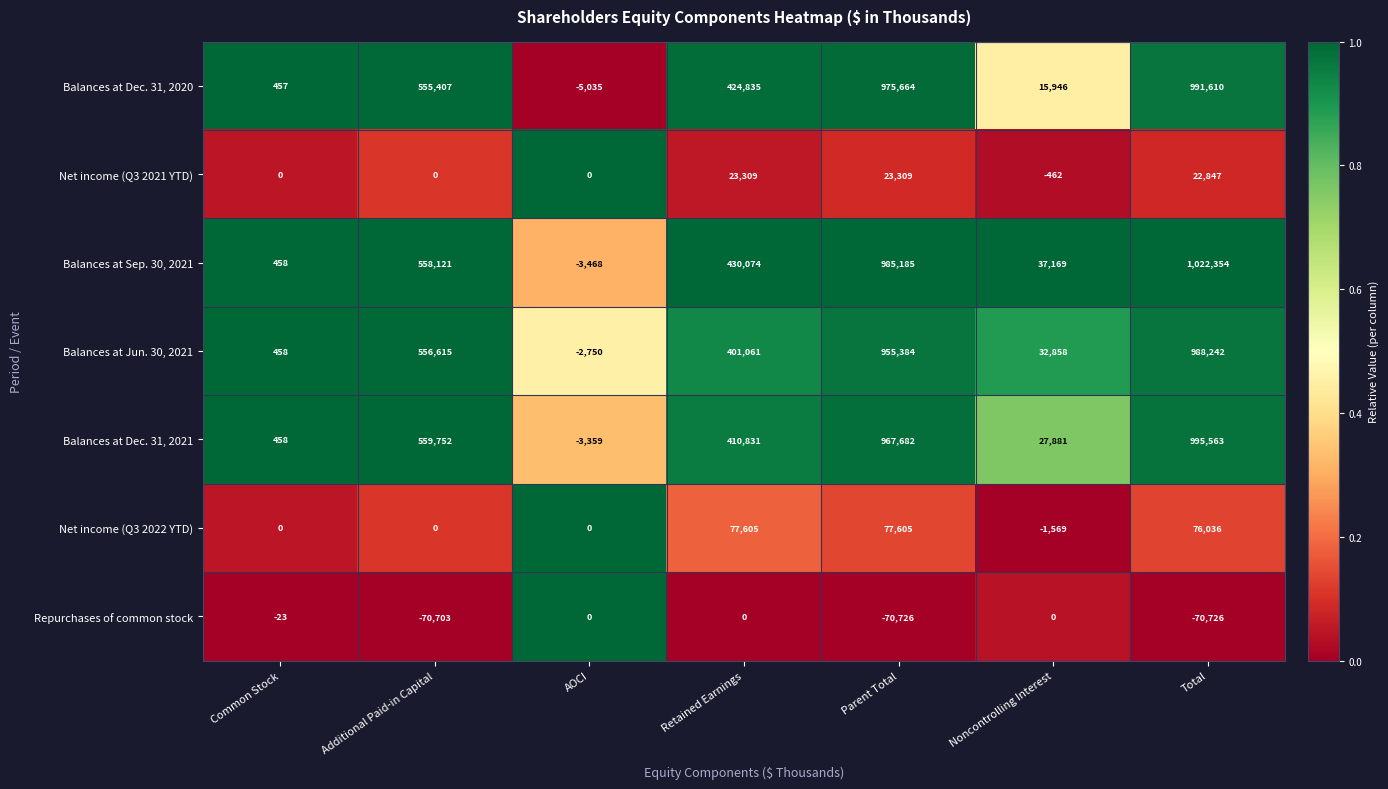

Rank the series at Parent Total from highest to lowest value.

Balances at Sep. 30, 2021, Balances at Dec. 31, 2020, Balances at Dec. 31, 2021, Balances at Jun. 30, 2021, Net income (Q3 2022 YTD), Net income (Q3 2021 YTD), Repurchases of common stock